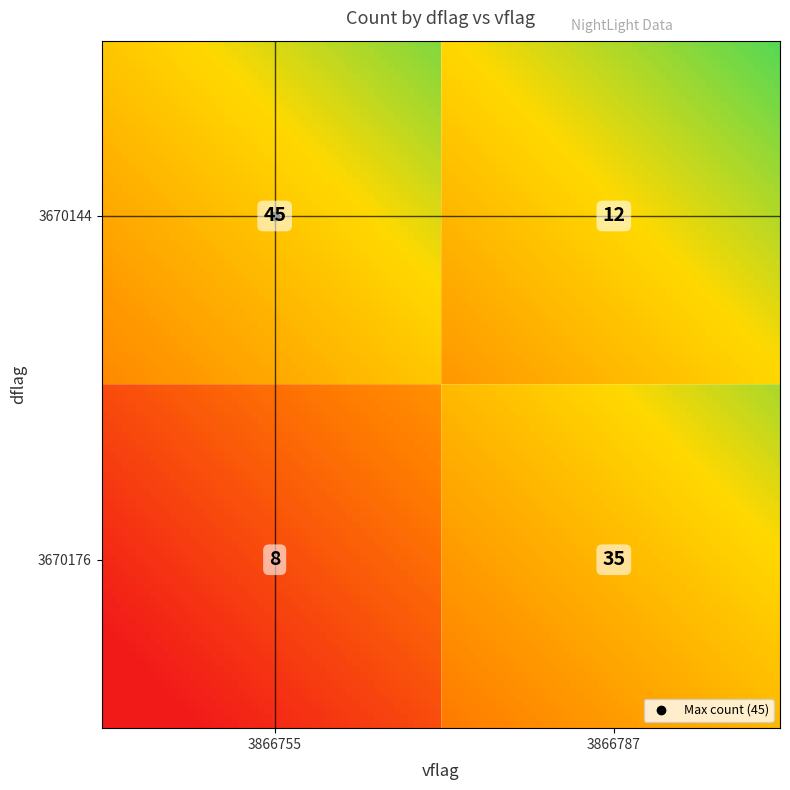

How many values exceed 35?

1